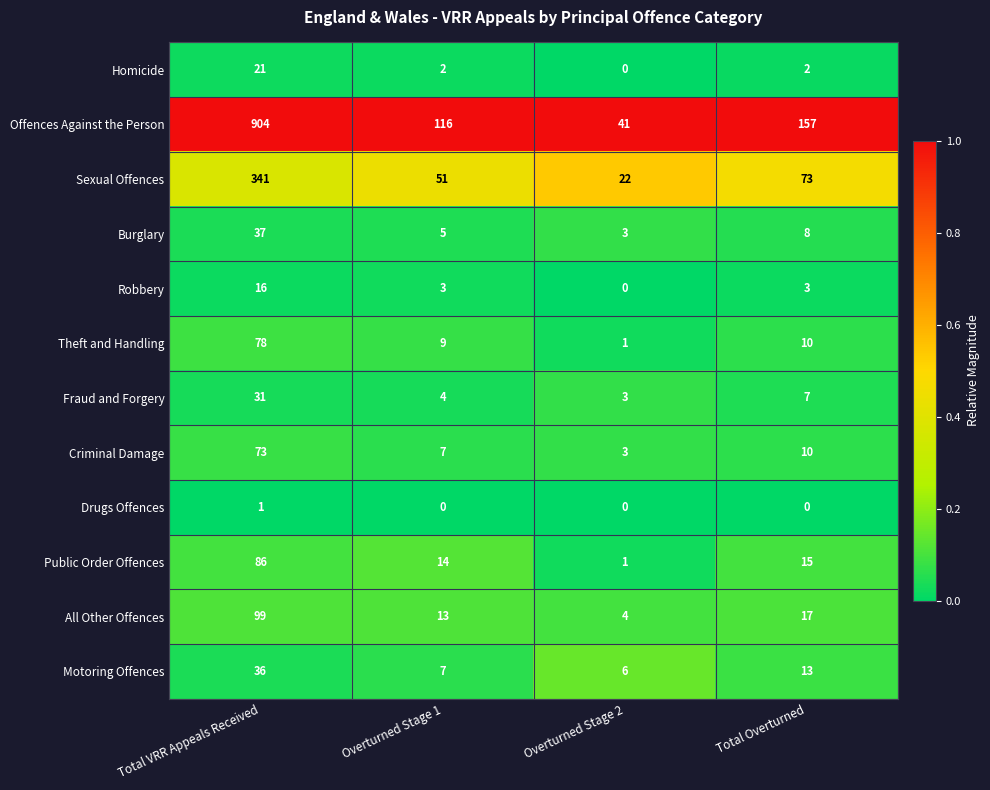

Which series has the largest total across all categories?

Offences Against the Person